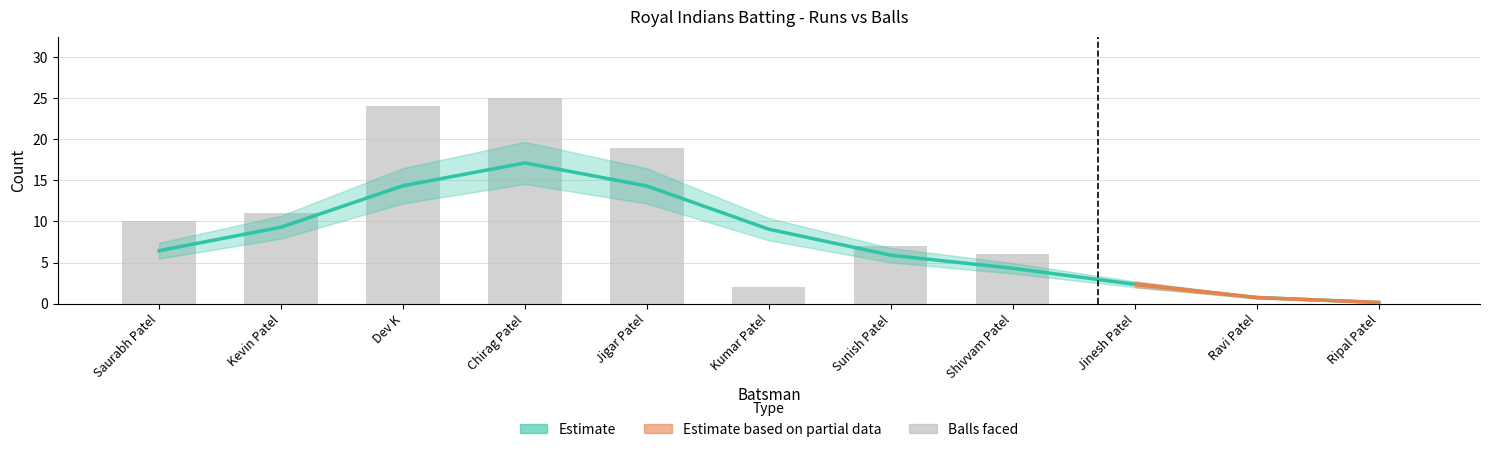

Reading left to right, list all the values displayed in this chart.

Saurabh Patel=10	Kevin Patel=11	Dev K=24	Chirag Patel=25	Jigar Patel=19	Kumar Patel=2	Sunish Patel=7	Shivvam Patel=6	Jinesh Patel=0	Ravi Patel=0	Ripal Patel=0